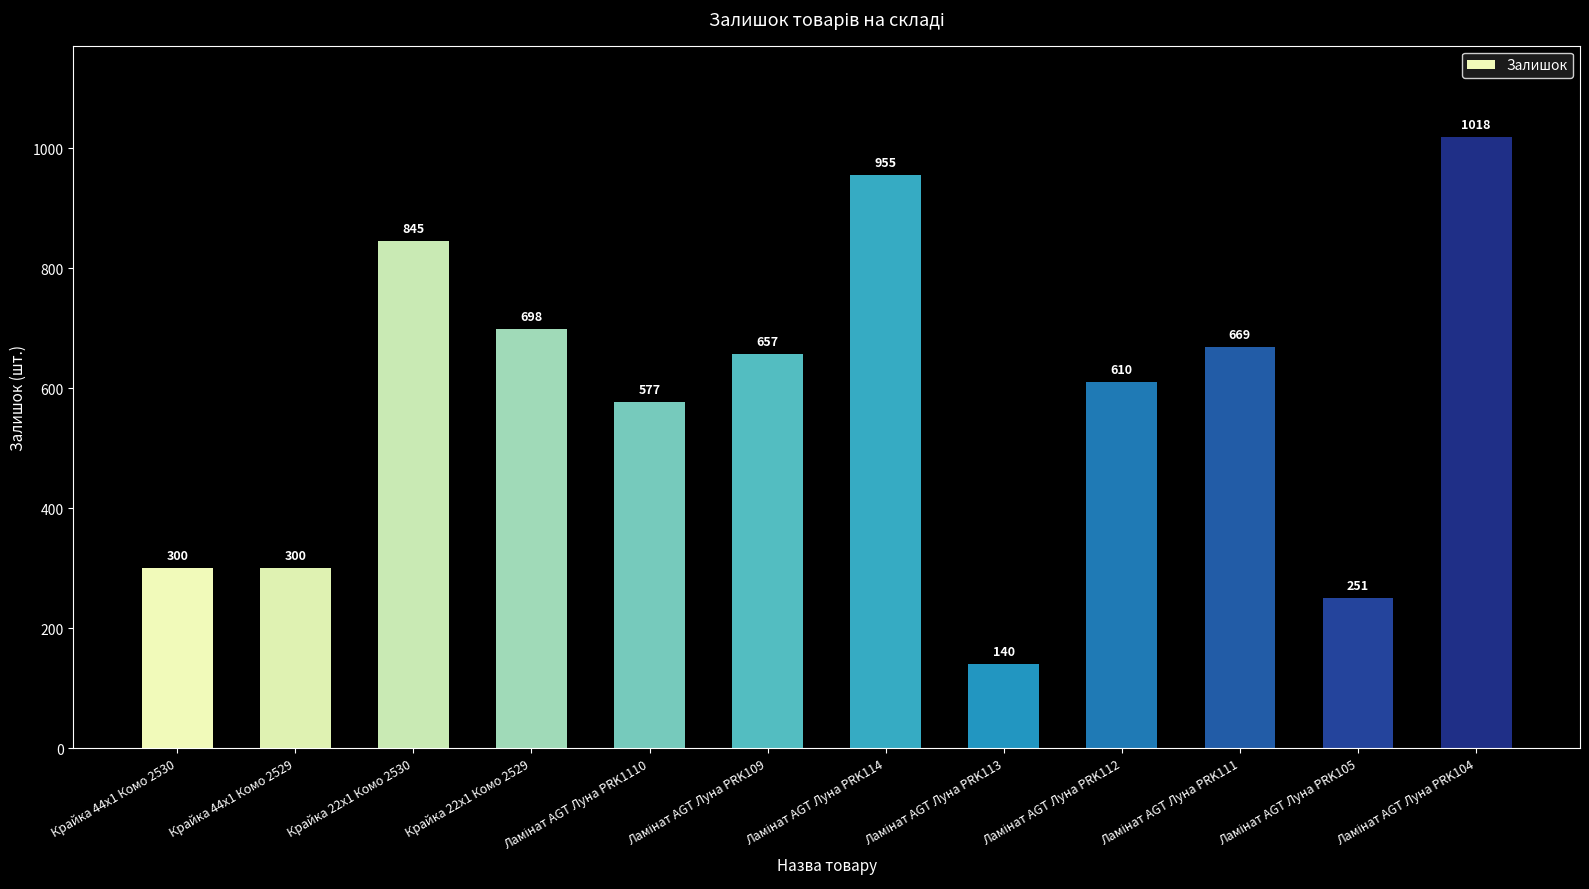

What is the minimum value shown in the chart?

140